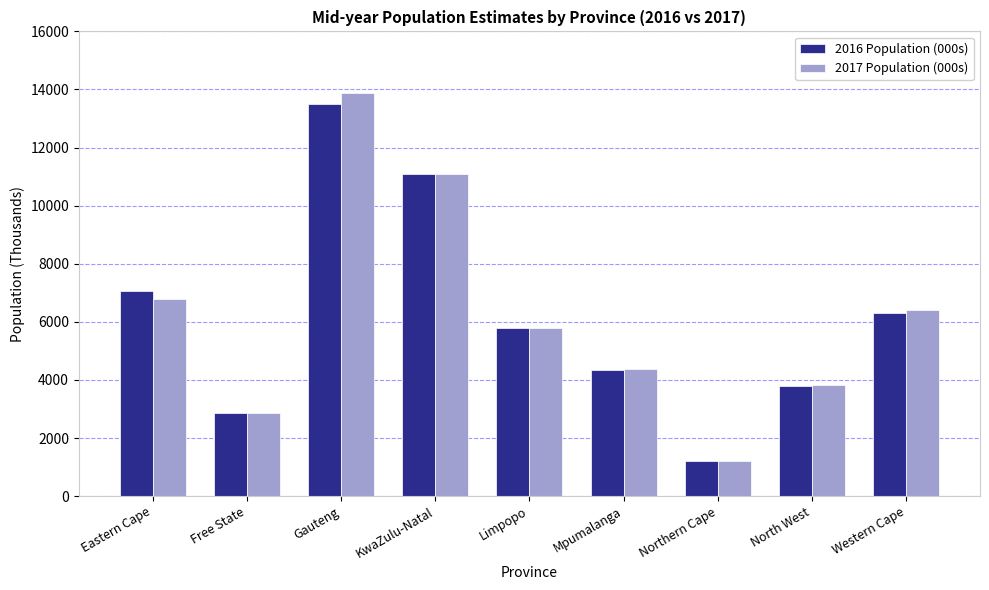

What is the greatest value displayed?

13888.4